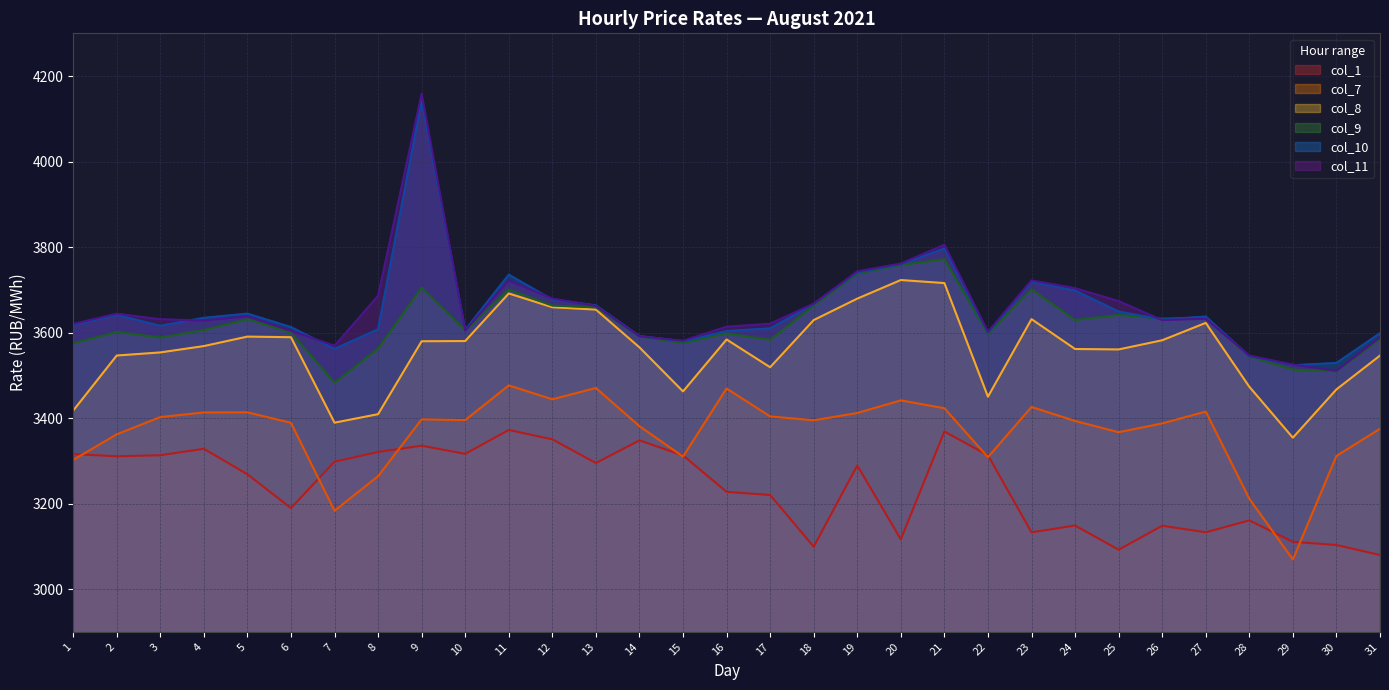

The value of col_11 at 12 is 3679.5. True or false?

True